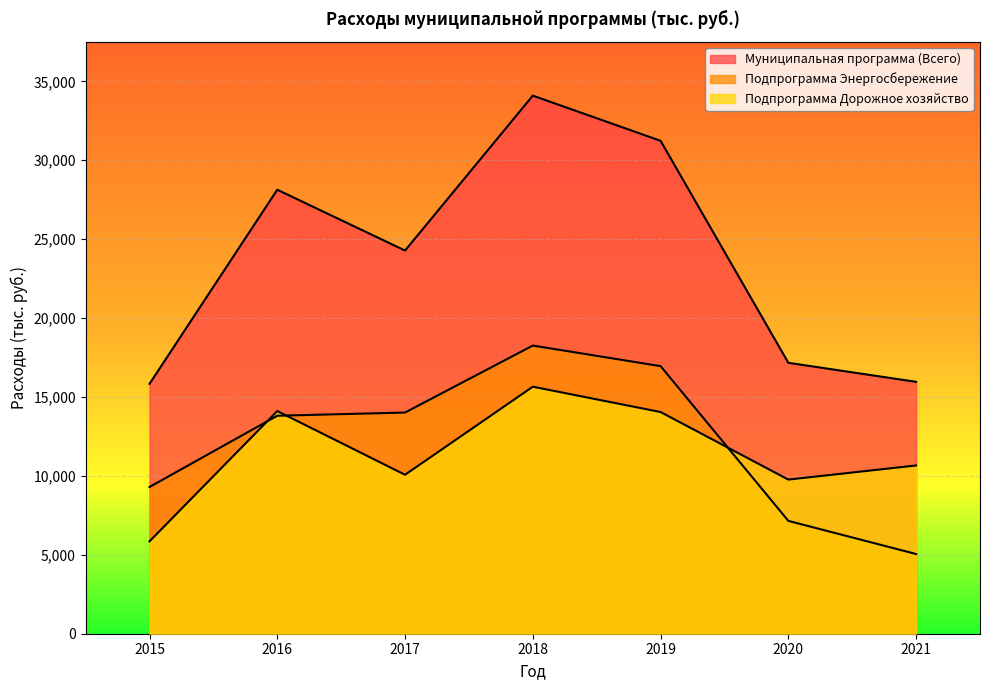

Where is Подпрограмма Дорожное хозяйство nearest to the value 10751?

2021